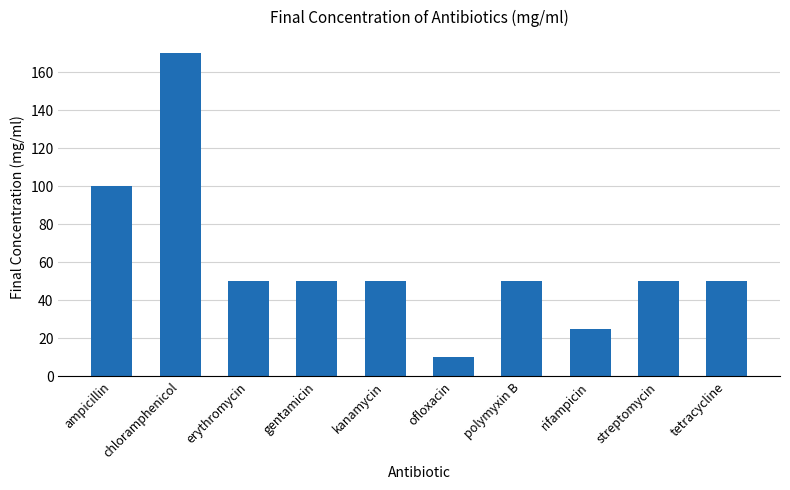

What is the label of the 7th bar from the left?

polymyxin B